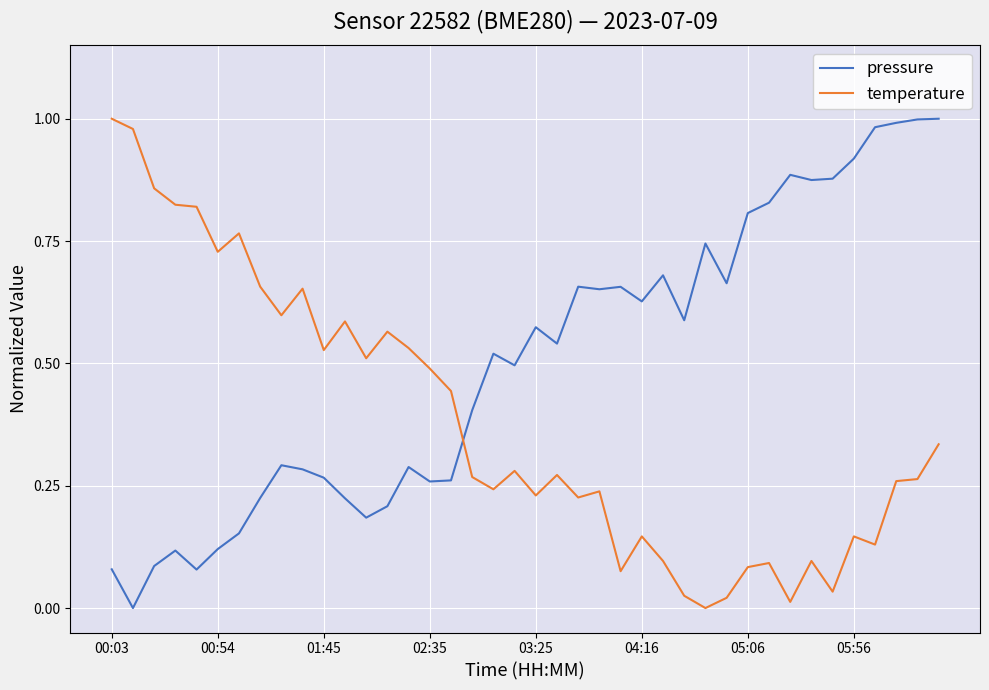

What is the sum of all temperature values?

15.1